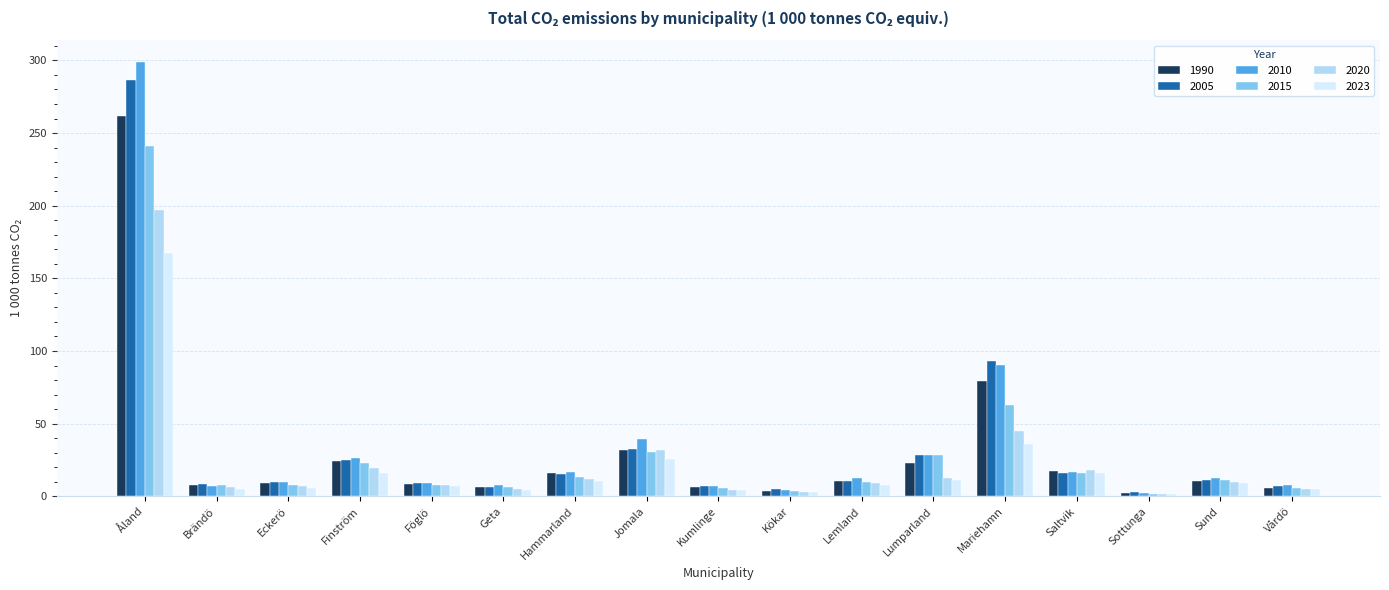

Is it true that 1990 equals 13.2 at Lumparland?

False